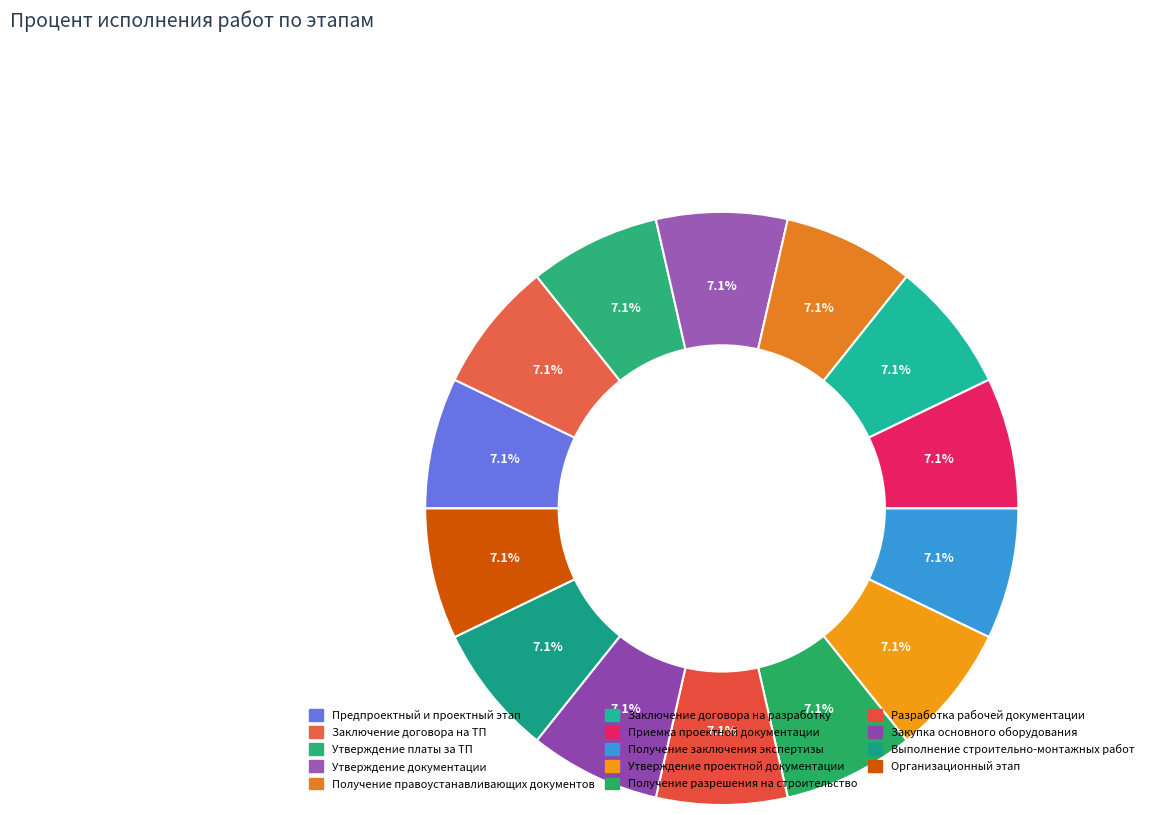

Do Получение правоустанавливающих документов and Приемка проектной документации together represent more than half of the pie?

No